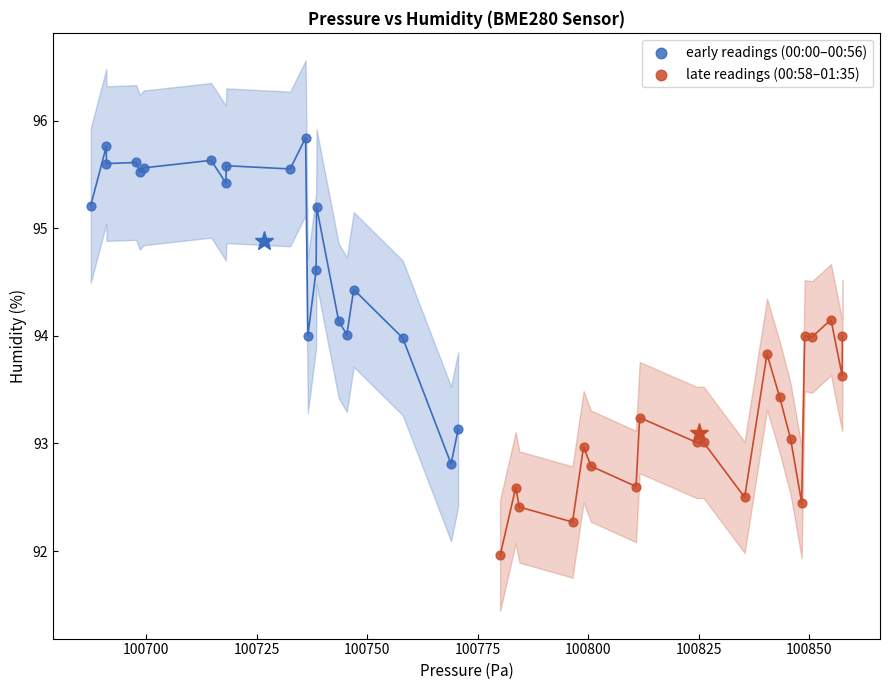

What are all the series names shown in the legend?

early readings (00:00–00:56), late readings (00:58–01:35)